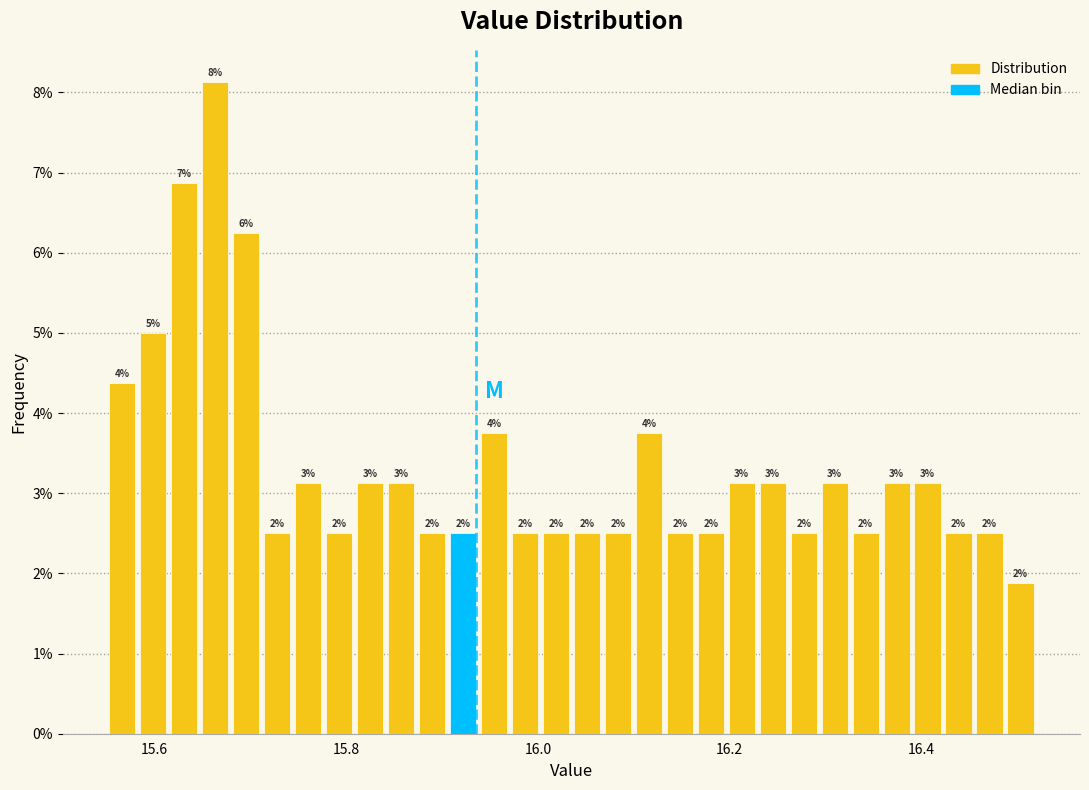

Around what value on the x-axis is the tallest bar? Give the approximate position of its centre, as read against the axis.

15.66